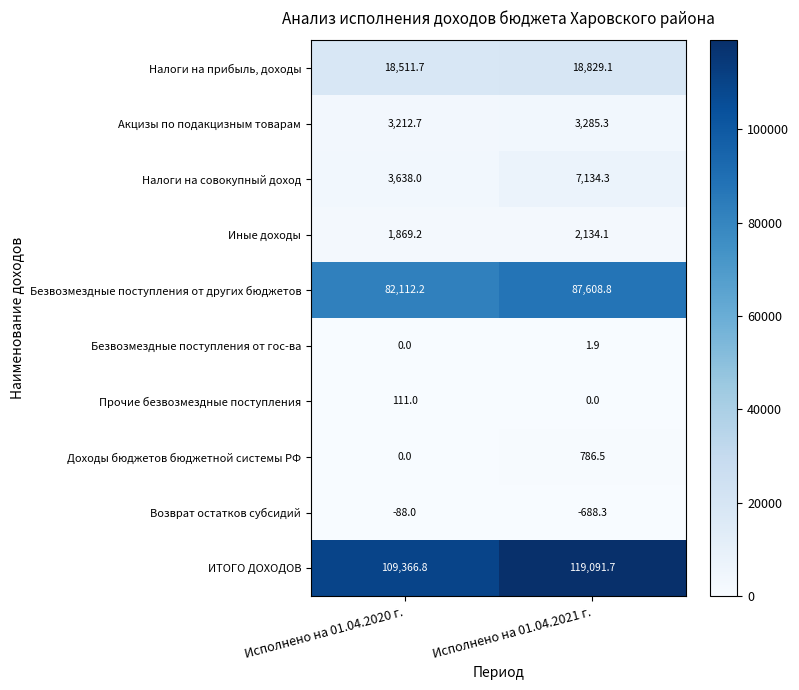

Reading left to right, what are all the values shown in this chart?

Налоги на прибыль, доходы: 18511.7	18829.1
Акцизы по подакцизным товарам: 3212.7	3285.3
Налоги на совокупный доход: 3638.0	7134.3
Иные доходы: 1869.2	2134.1
Безвозмездные поступления от других бюджетов: 82112.2	87608.8
Безвозмездные поступления от гос-ва: 0.0	1.9
Прочие безвозмездные поступления: 111.0	0.0
Доходы бюджетов бюджетной системы РФ: 0.0	786.5
Возврат остатков субсидий: -88.0	-688.3
ИТОГО ДОХОДОВ: 109366.8	119091.7